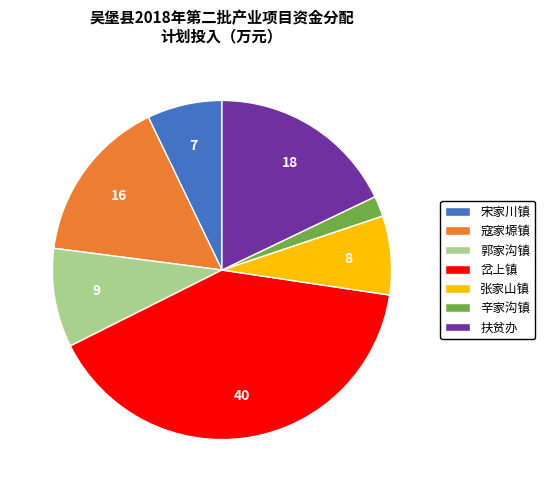

Combined, do 郭家沟镇 and 辛家沟镇 account for over 50%?

No